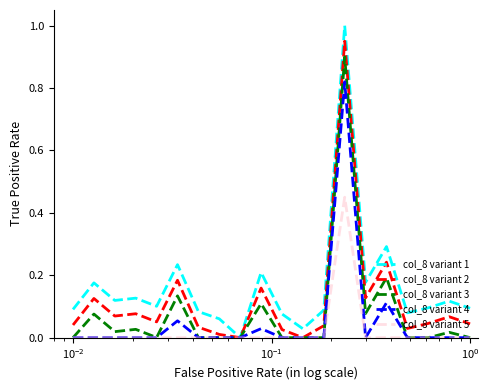

How many positive values does the col_8 variant 1 series have?

19